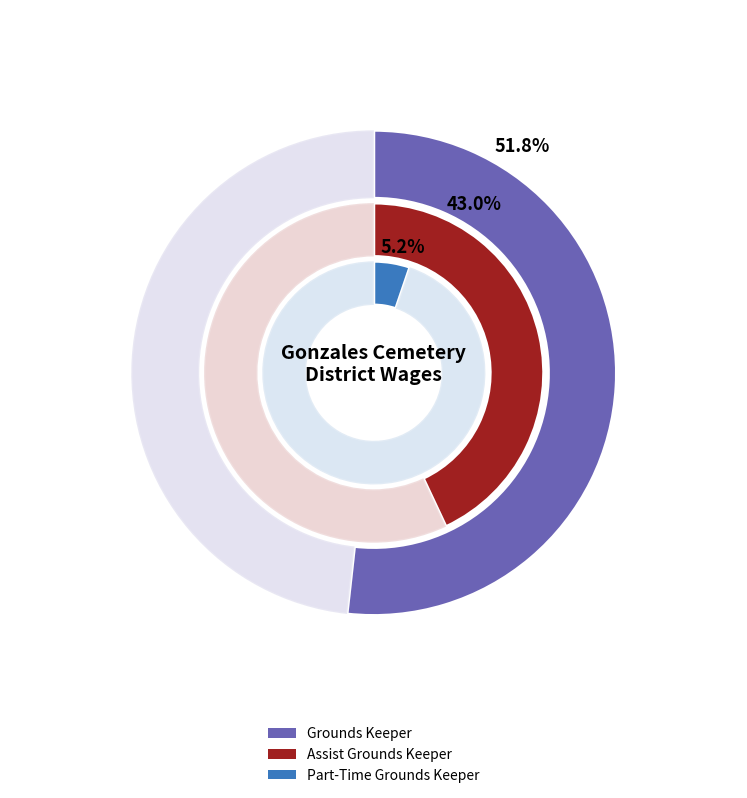

What is the smallest slice in the pie chart?

Part-Time Grounds Keeper